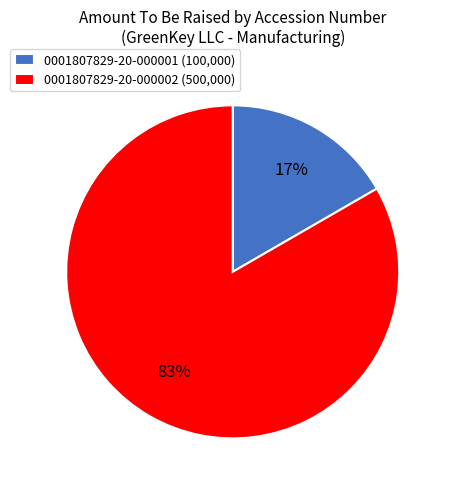

The 0001807829-20-000002 slice represents 89% of the pie. True or false?

False